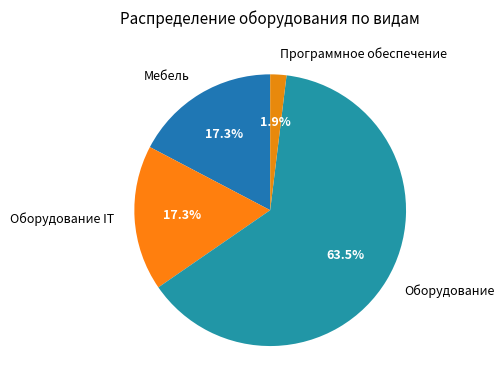

Which category has the smallest portion of the pie?

Программное обеспечение